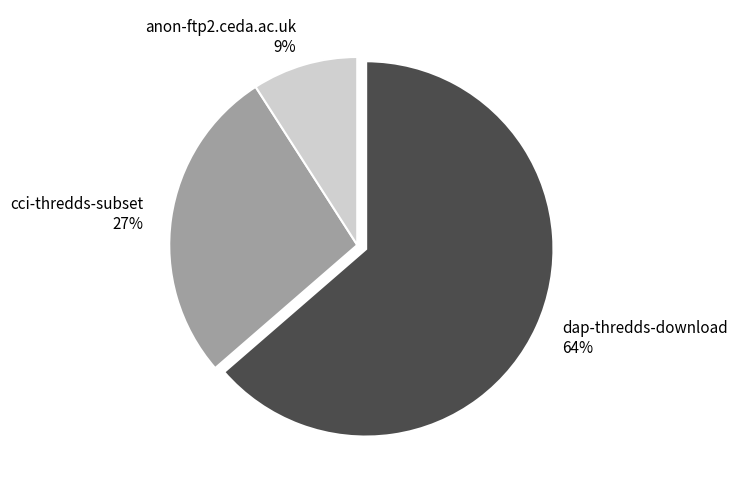

To the nearest percent, what is the combined percentage of anon-ftp2.ceda.ac.uk and dap-thredds-download?

73%